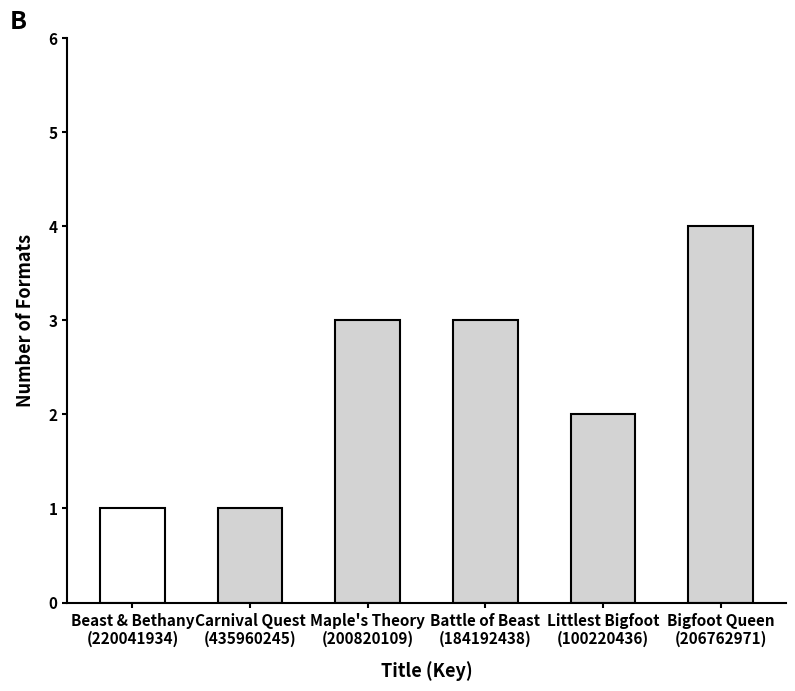

What is the sum of all values?

14